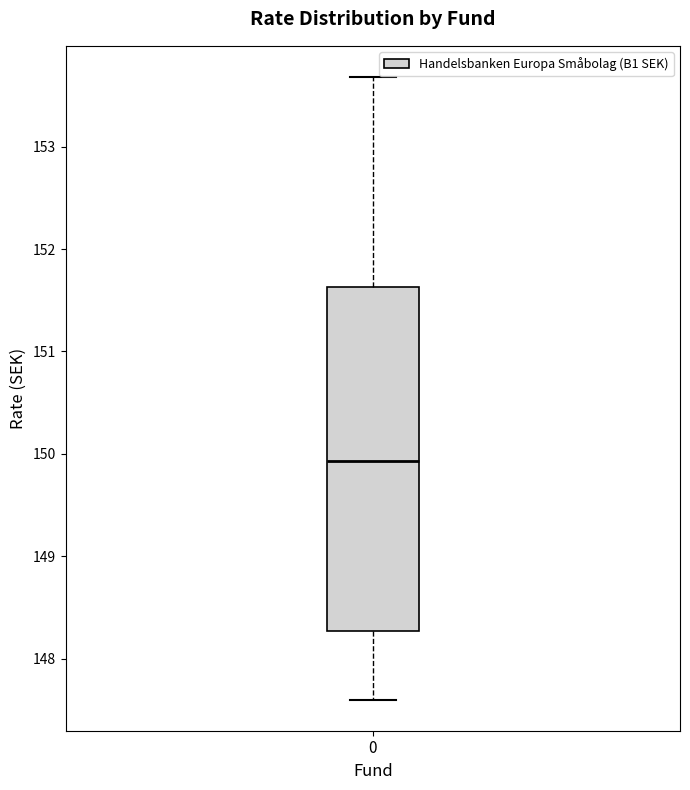

Where does the lower whisker of the box at x = 0 end on the y-axis? The values are not printed on the chart, so give them approximately, as read against the axis.

147.6